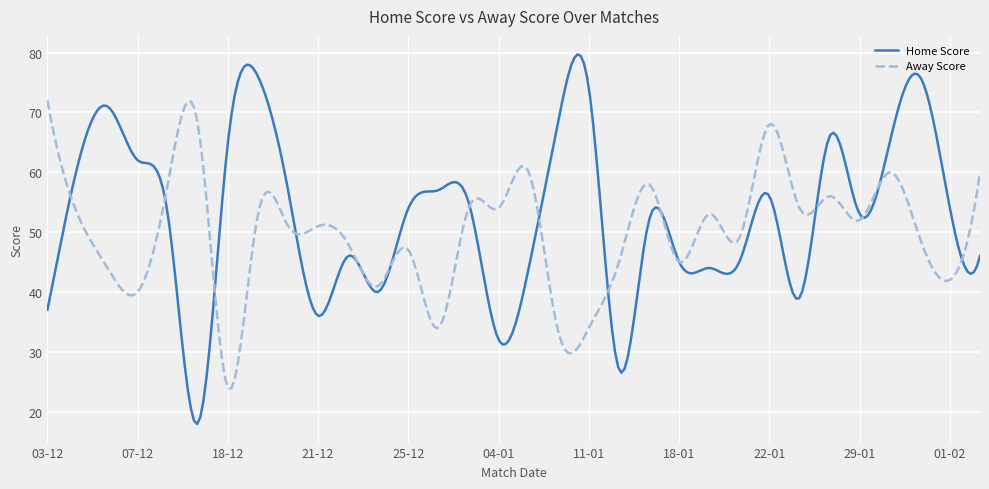

What is the maximum value shown in the chart?

79.7